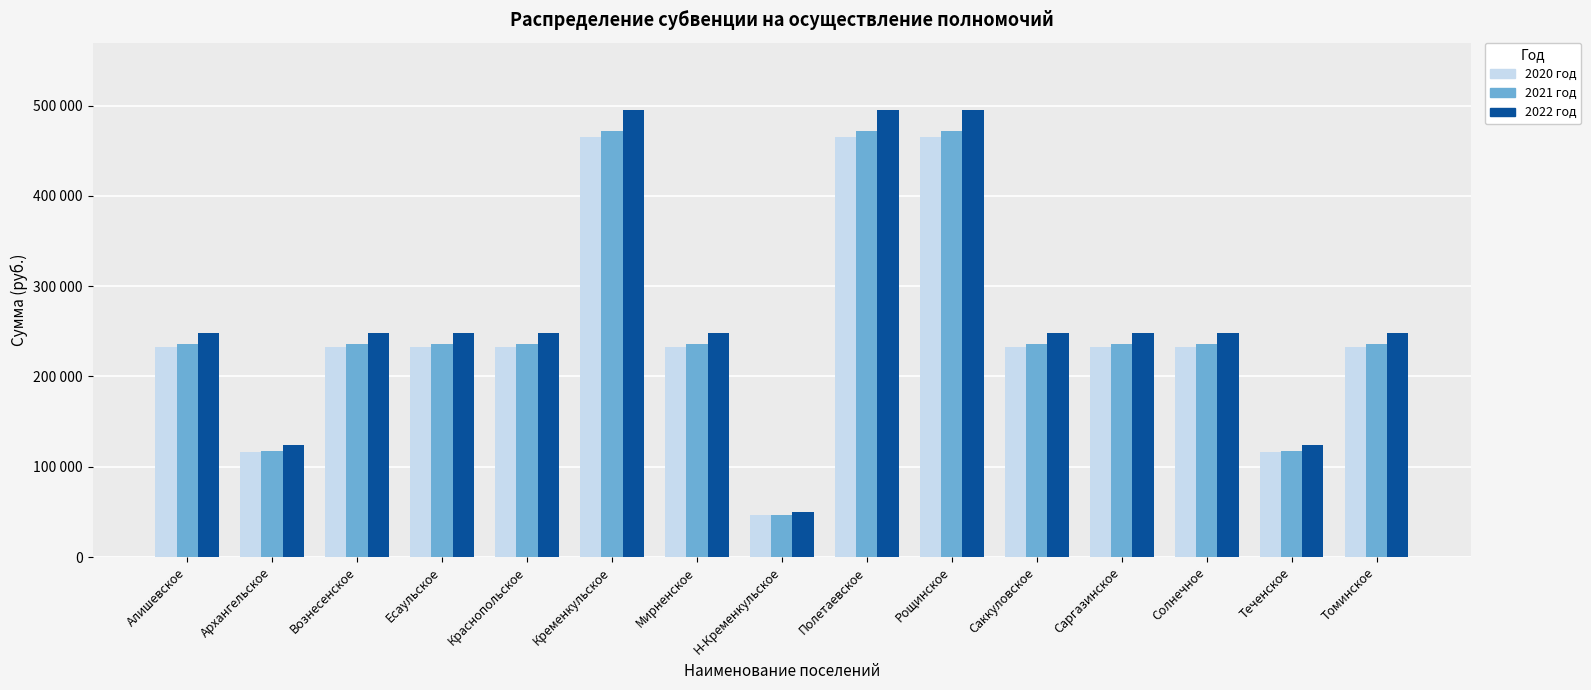

The value of 2021 год at Кременкульское is 689209. True or false?

False